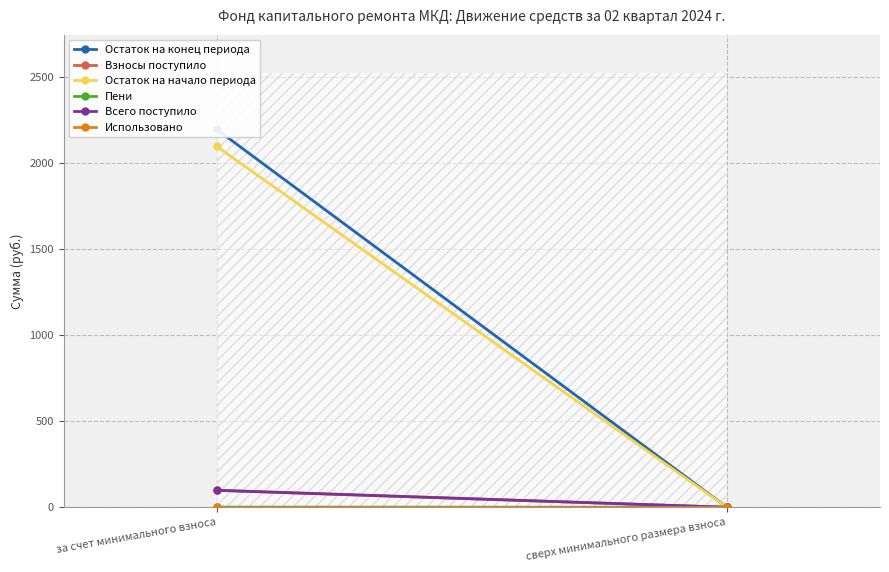

True or false: Пени has a value of 0.9 at за счет минимального взноса.

True